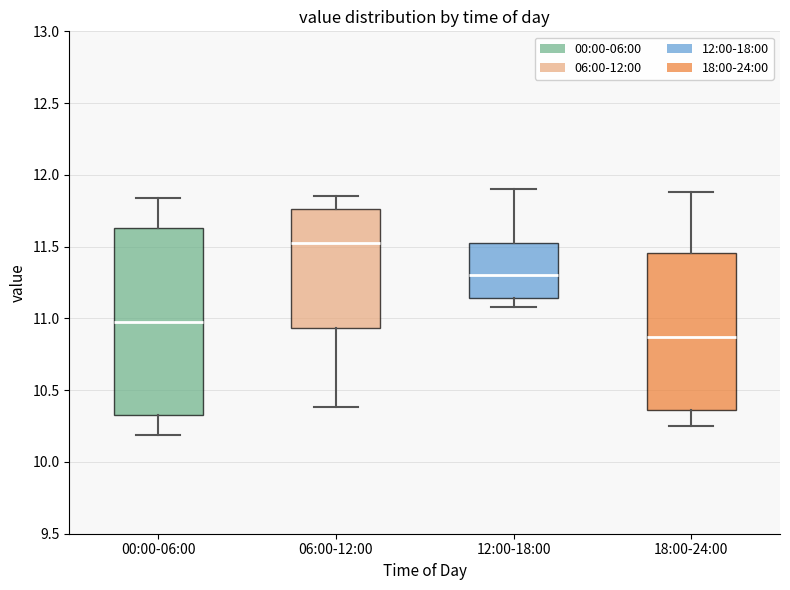

Reading left to right, read every box against the y-axis: the position of its median line, the range the box covers, and the ends of its whiskers. The values are not printed on the chart, so give them approximately, as read against the axis.

00:00-06:00: median 11.00, box 10.35 to 11.65, whiskers 10.20 to 11.85
06:00-12:00: median 11.55, box 10.95 to 11.75, whiskers 10.40 to 11.85
12:00-18:00: median 11.30, box 11.15 to 11.55, whiskers 11.10 to 11.90
18:00-24:00: median 10.85, box 10.35 to 11.45, whiskers 10.25 to 11.90